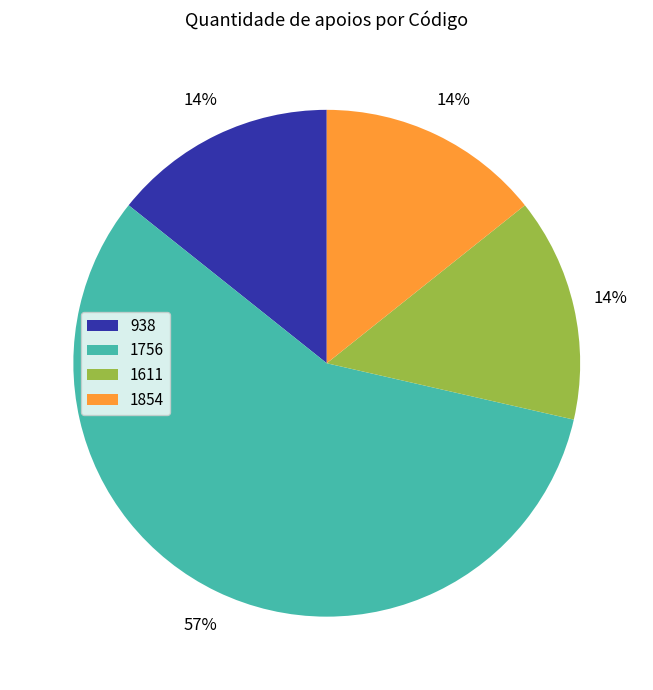

Which slice is the largest?

1756